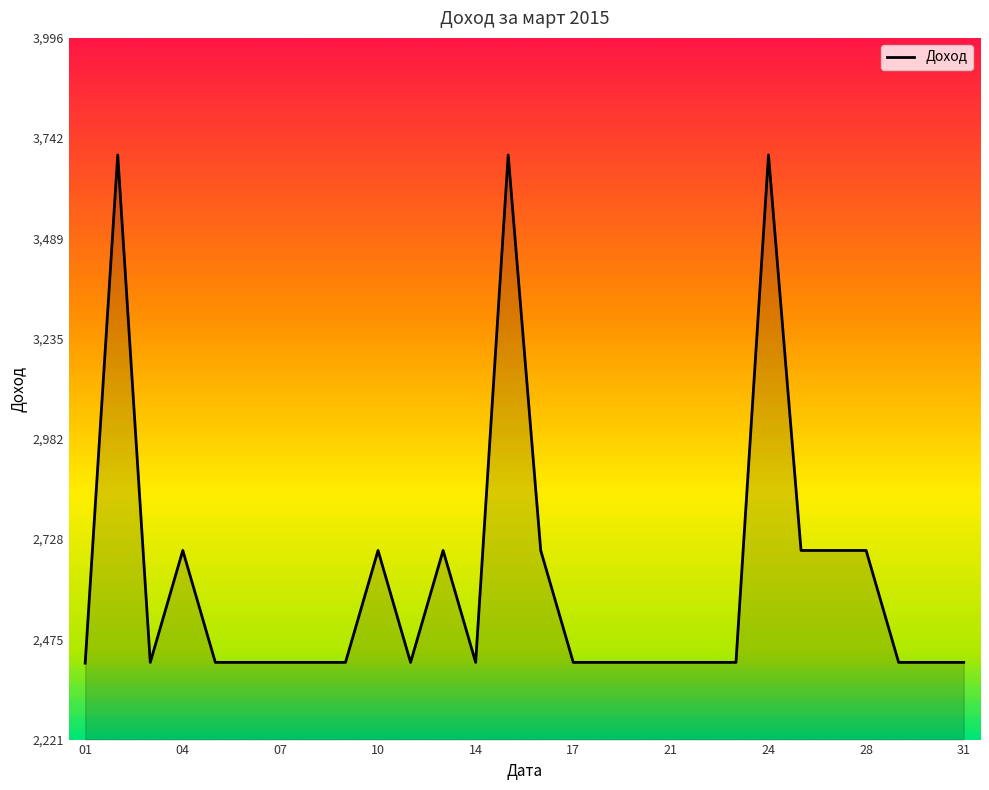

What is the difference between the second highest and second lowest values?

1283